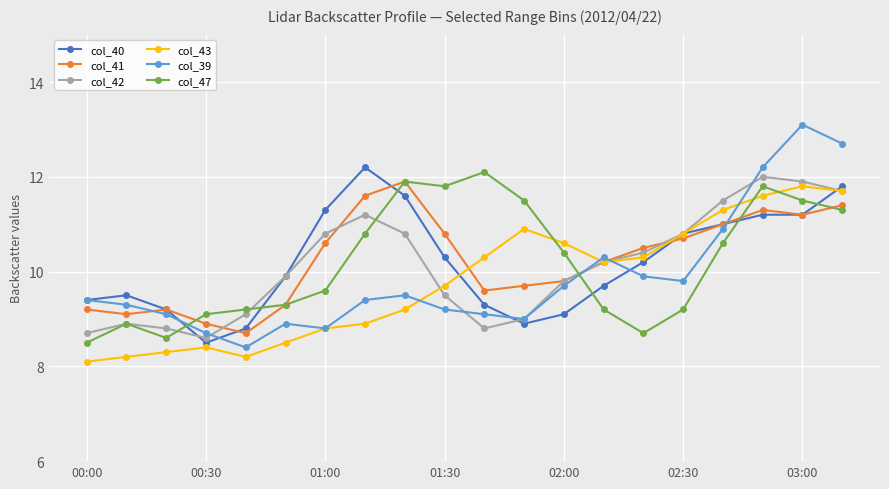

What is the value of the col_41 point at the 7th from the left?

10.6